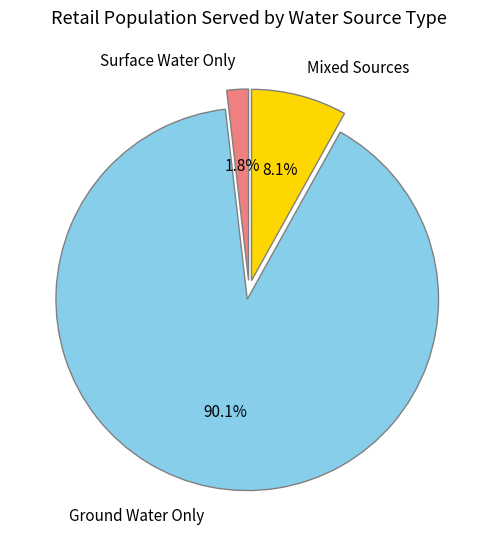

Between Surface Water Only and Mixed Sources, which is larger?

Mixed Sources